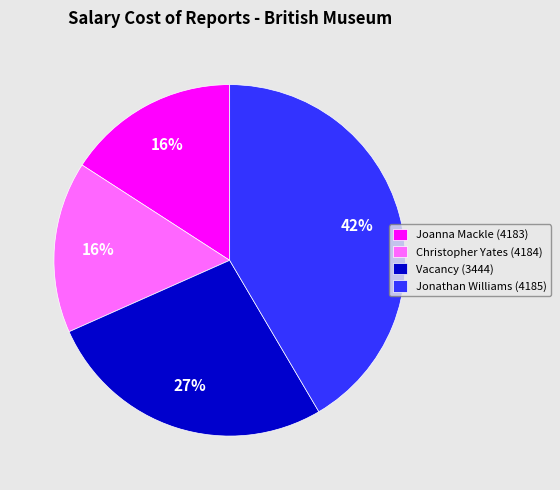

To the nearest percent, what is the average slice percentage?

25%